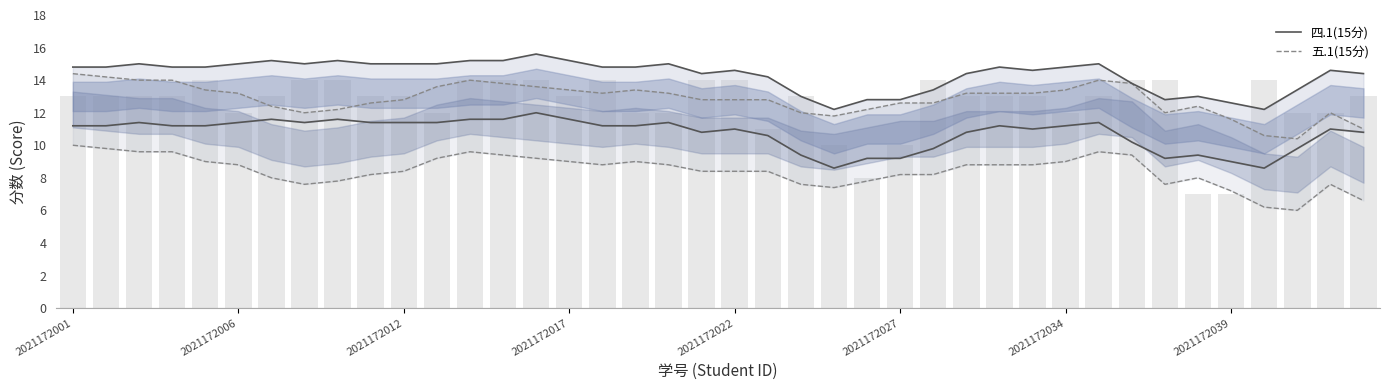

The 五.1(15分) series shows 5.9 at 14. True or false?

False